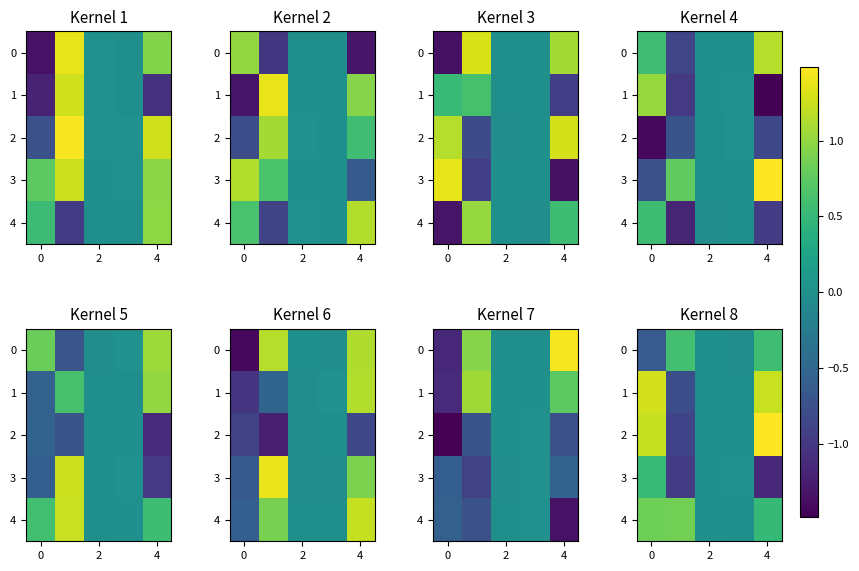

What is the maximum value shown in the chart?

1.5